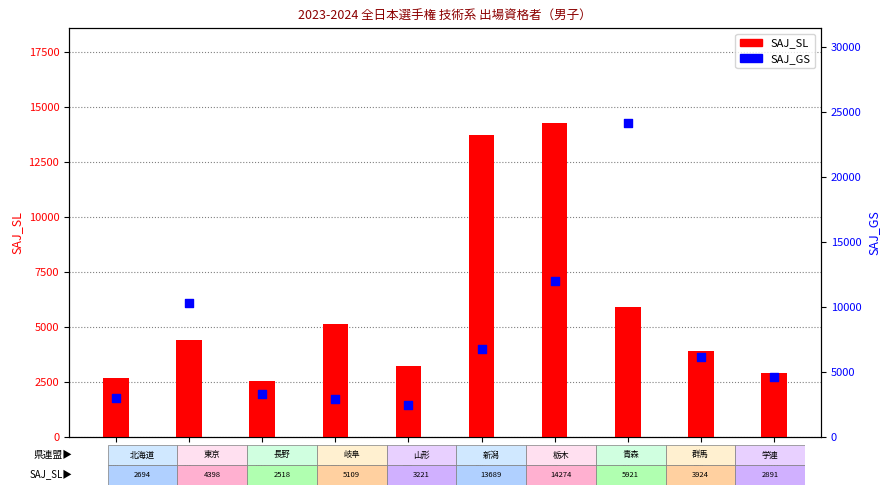

What is the total value across all series at 栃木?

26262